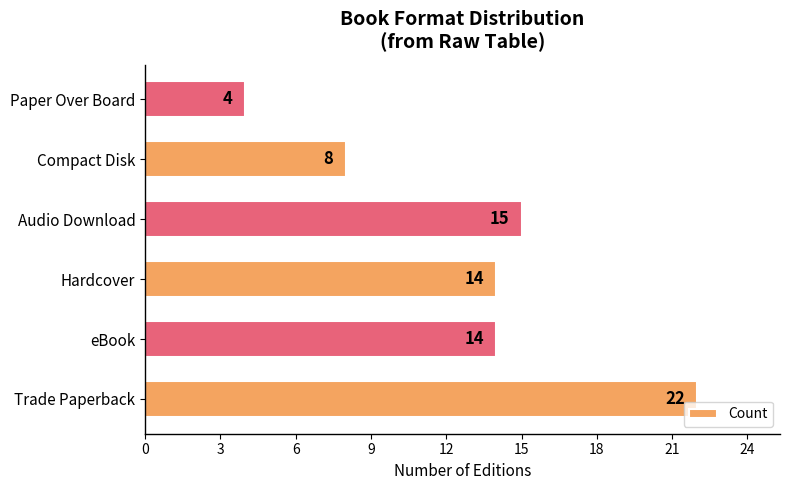

What is the sum of all values?

77